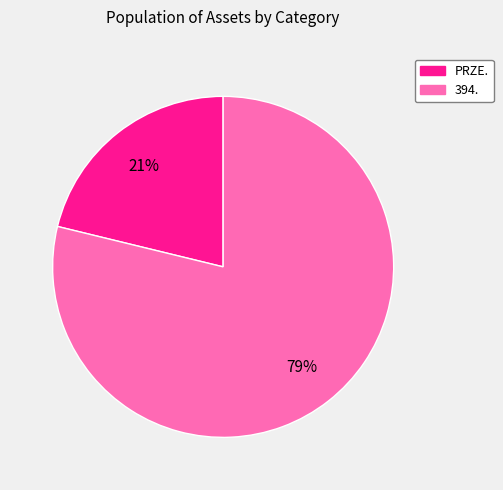

How many slices are in this pie chart?

2